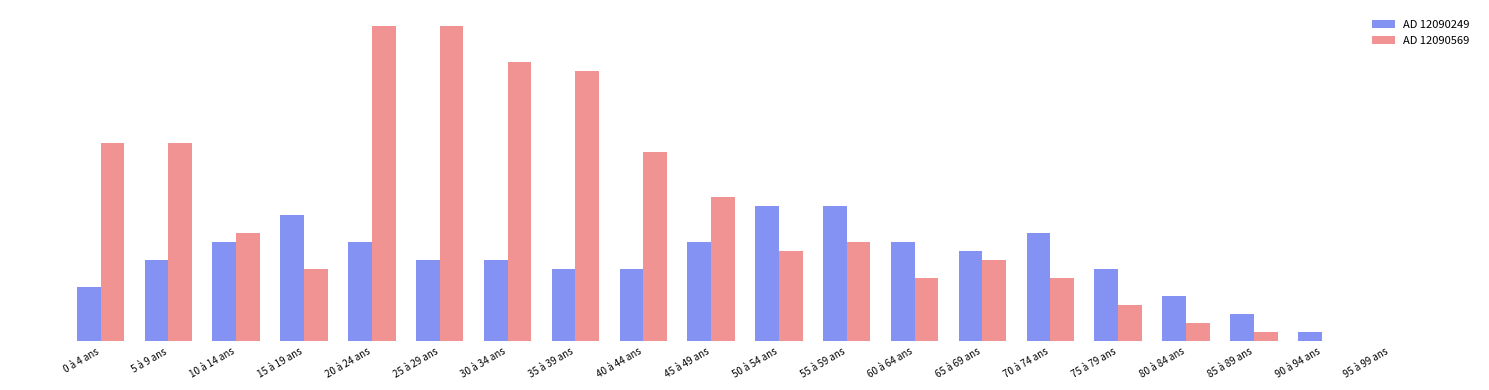

What are all the series names shown in the legend?

AD 12090249, AD 12090569